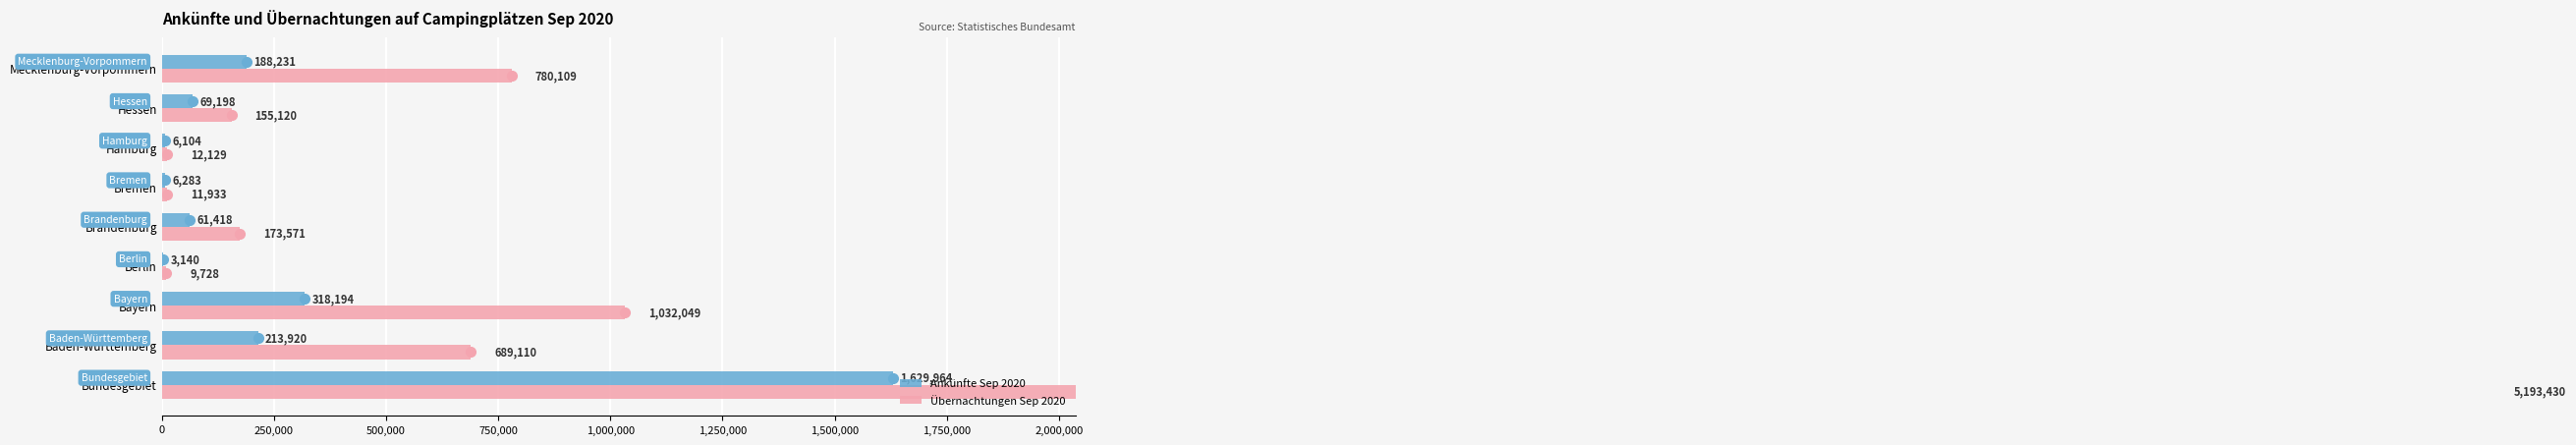

Reading left to right, transcribe all the data shown in this chart.

Ankünfte Sep 2020: 1629964	213920	318194	3140	61418	6283	6104	69198	188231
Übernachtungen Sep 2020: 5193430	689110	1032049	9728	173571	11933	12129	155120	780109